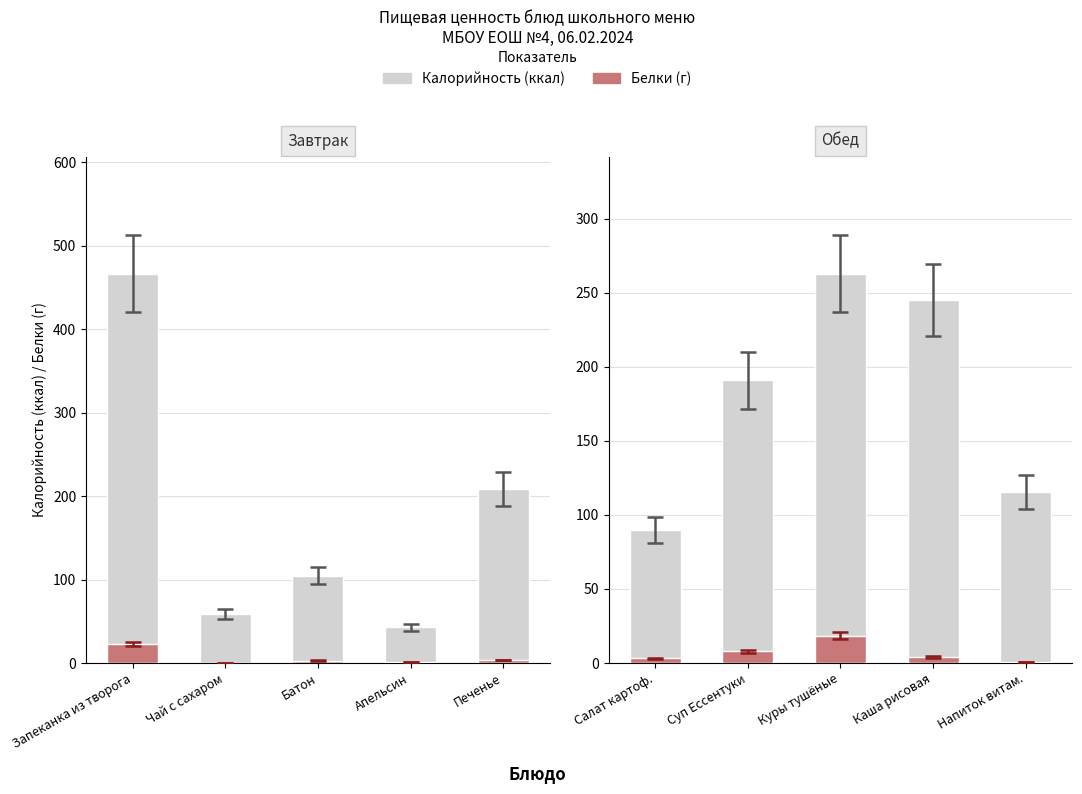

Which series has the largest range (max minus min)?

Калорийность